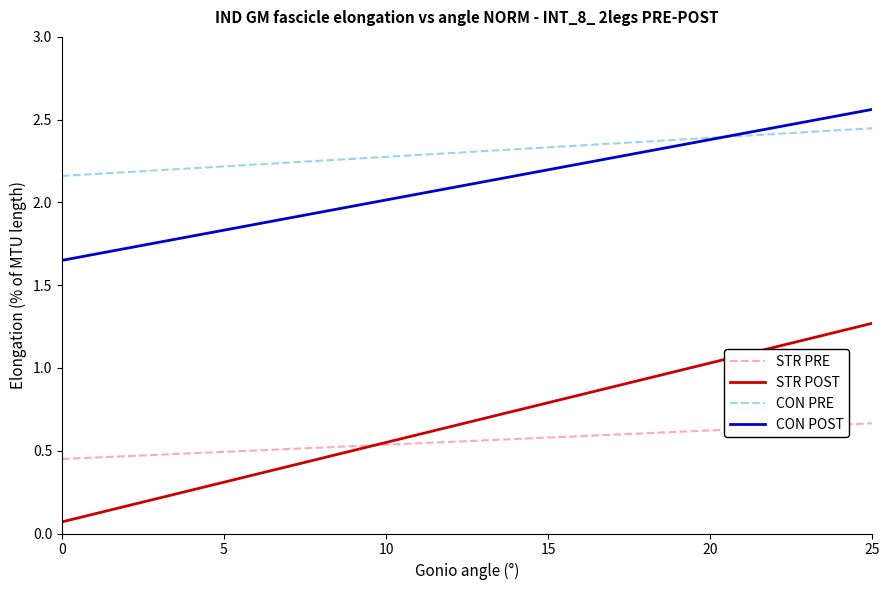

Which series has the largest total across all categories?

CON PRE